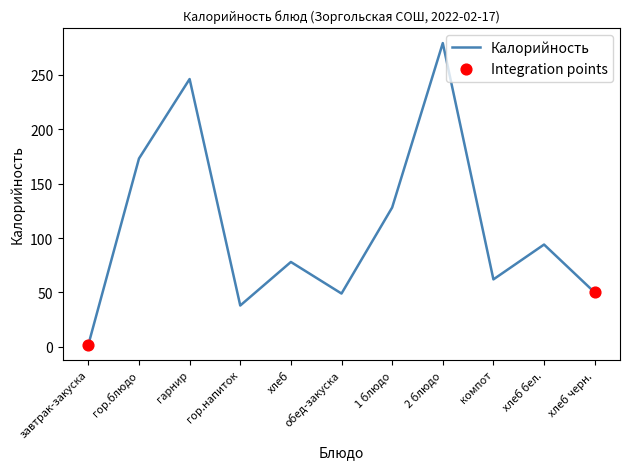

Which has a higher value, компот or хлеб черн.?

компот